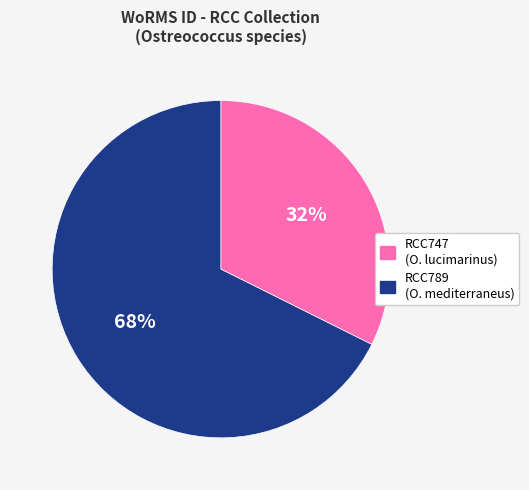

Is the sum of RCC789 and RCC747 greater than half?

Yes